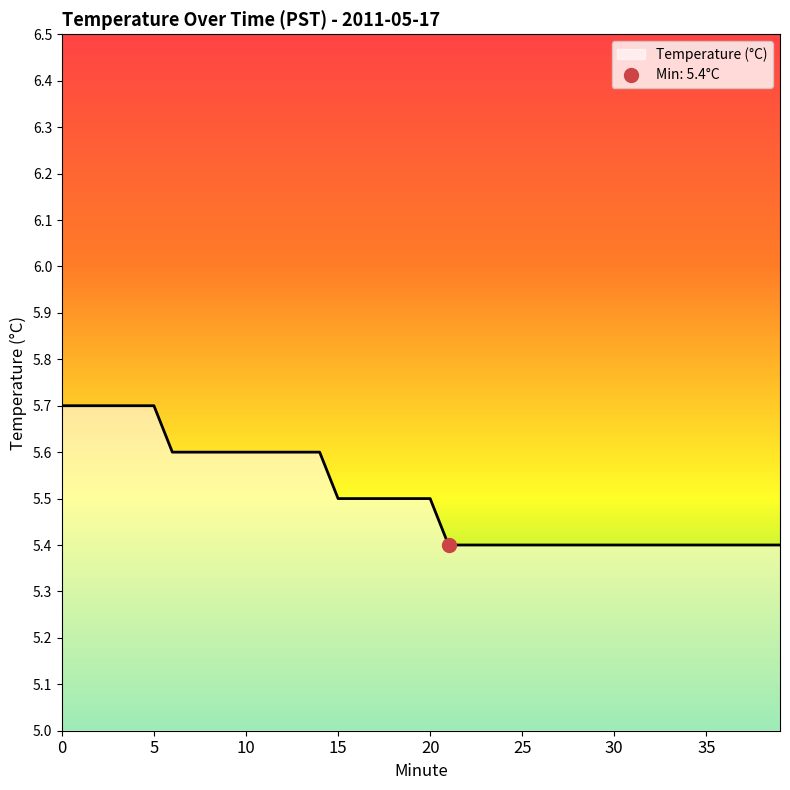

Count the values in the range 5 to 6.

40